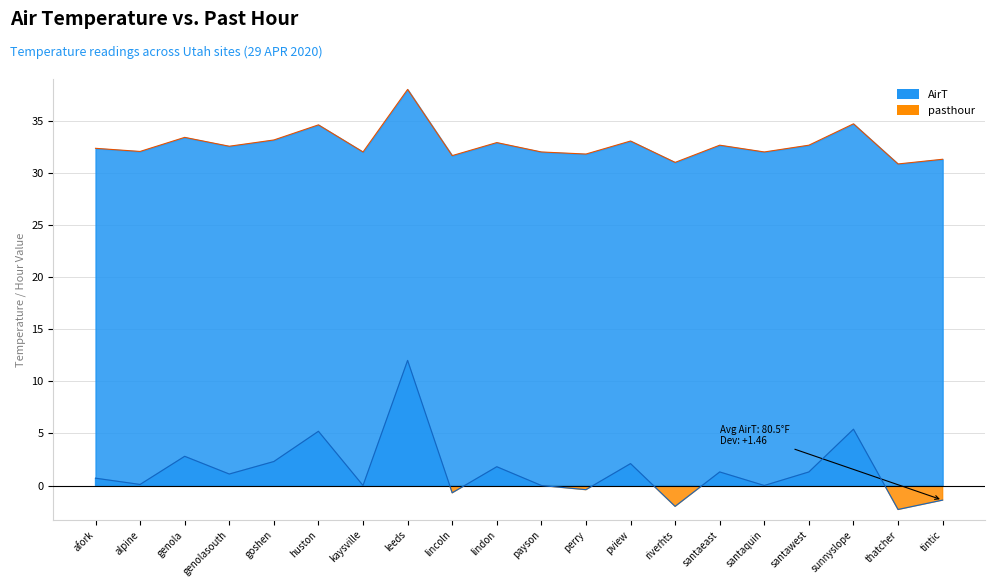

Which category has the highest value across all series?

leeds